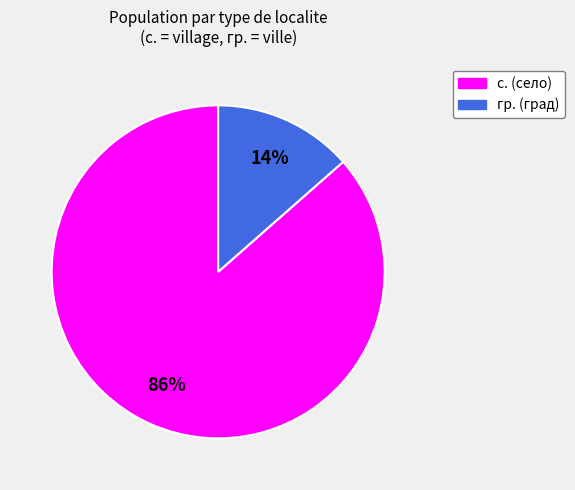

Combined, do гр. (град) and с. (село) account for over 50%?

Yes